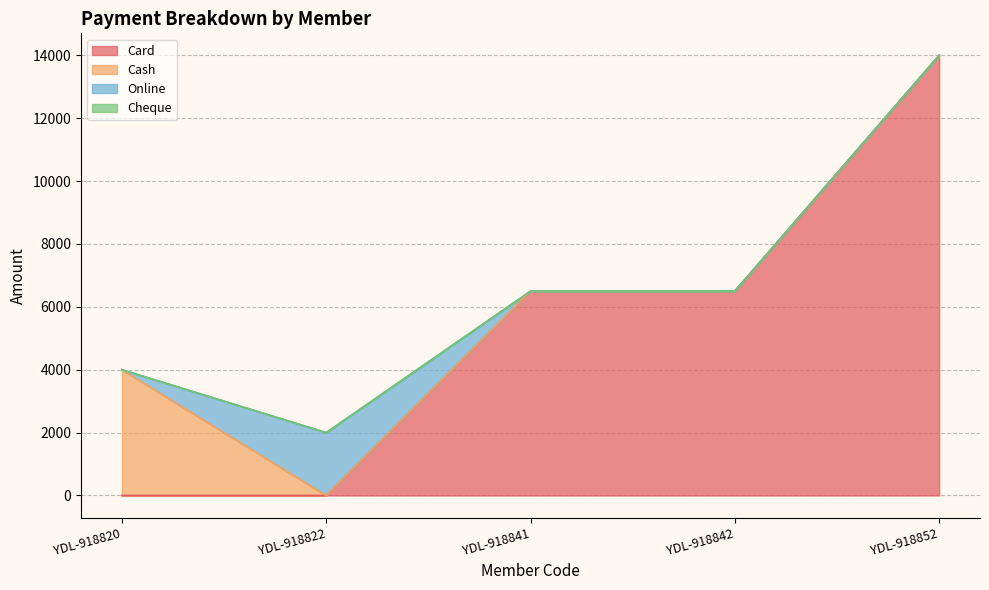

What are all the series names shown in the legend?

Card, Cash, Online, Cheque